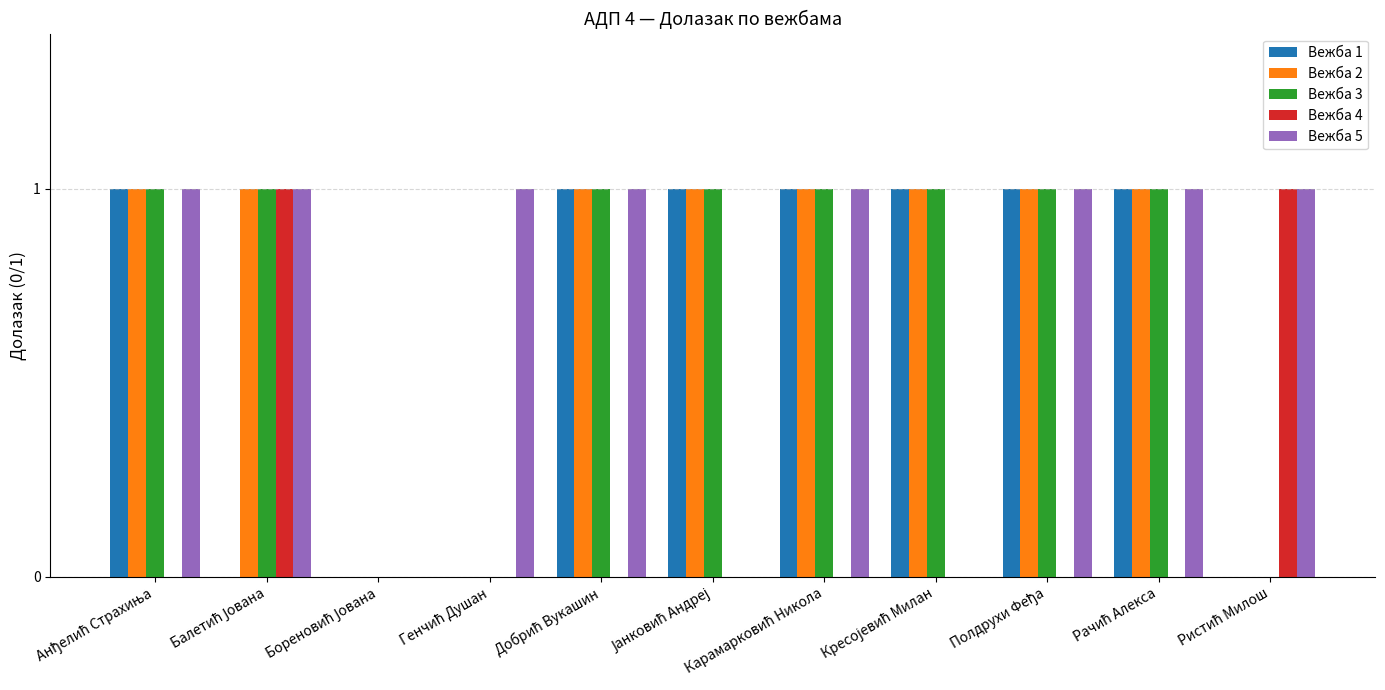

What is the sum of all Вежба 2 values?

8